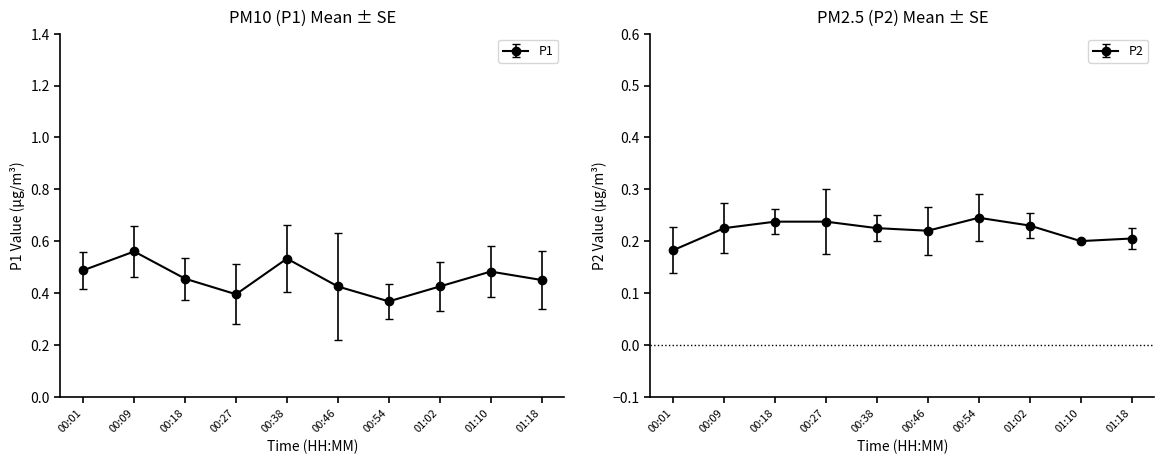

True or false: P2 has more than 2 interior local peaks.

True